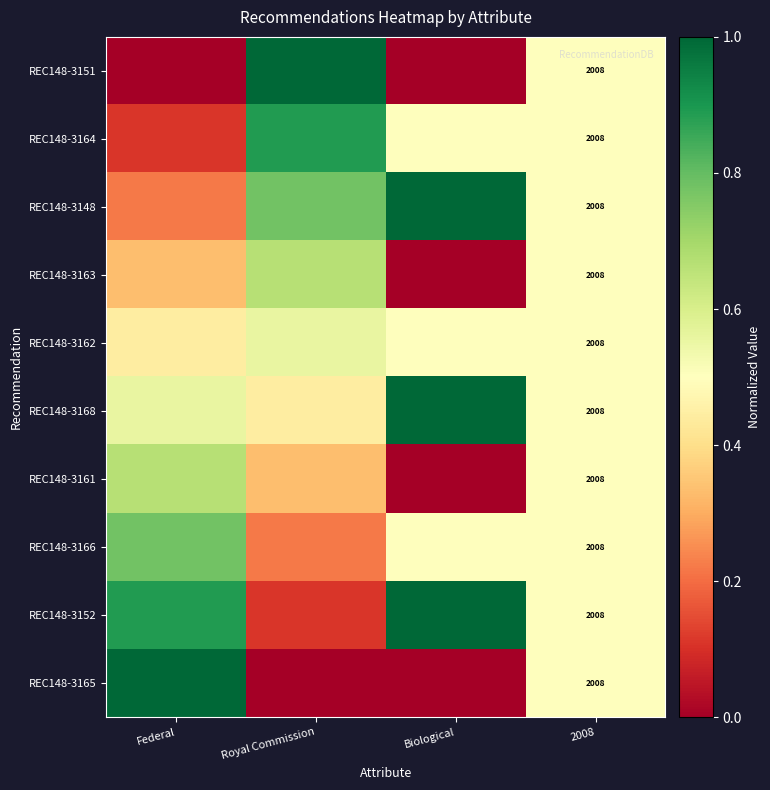

At which label is REC148-3151 closest to 0?

Federal